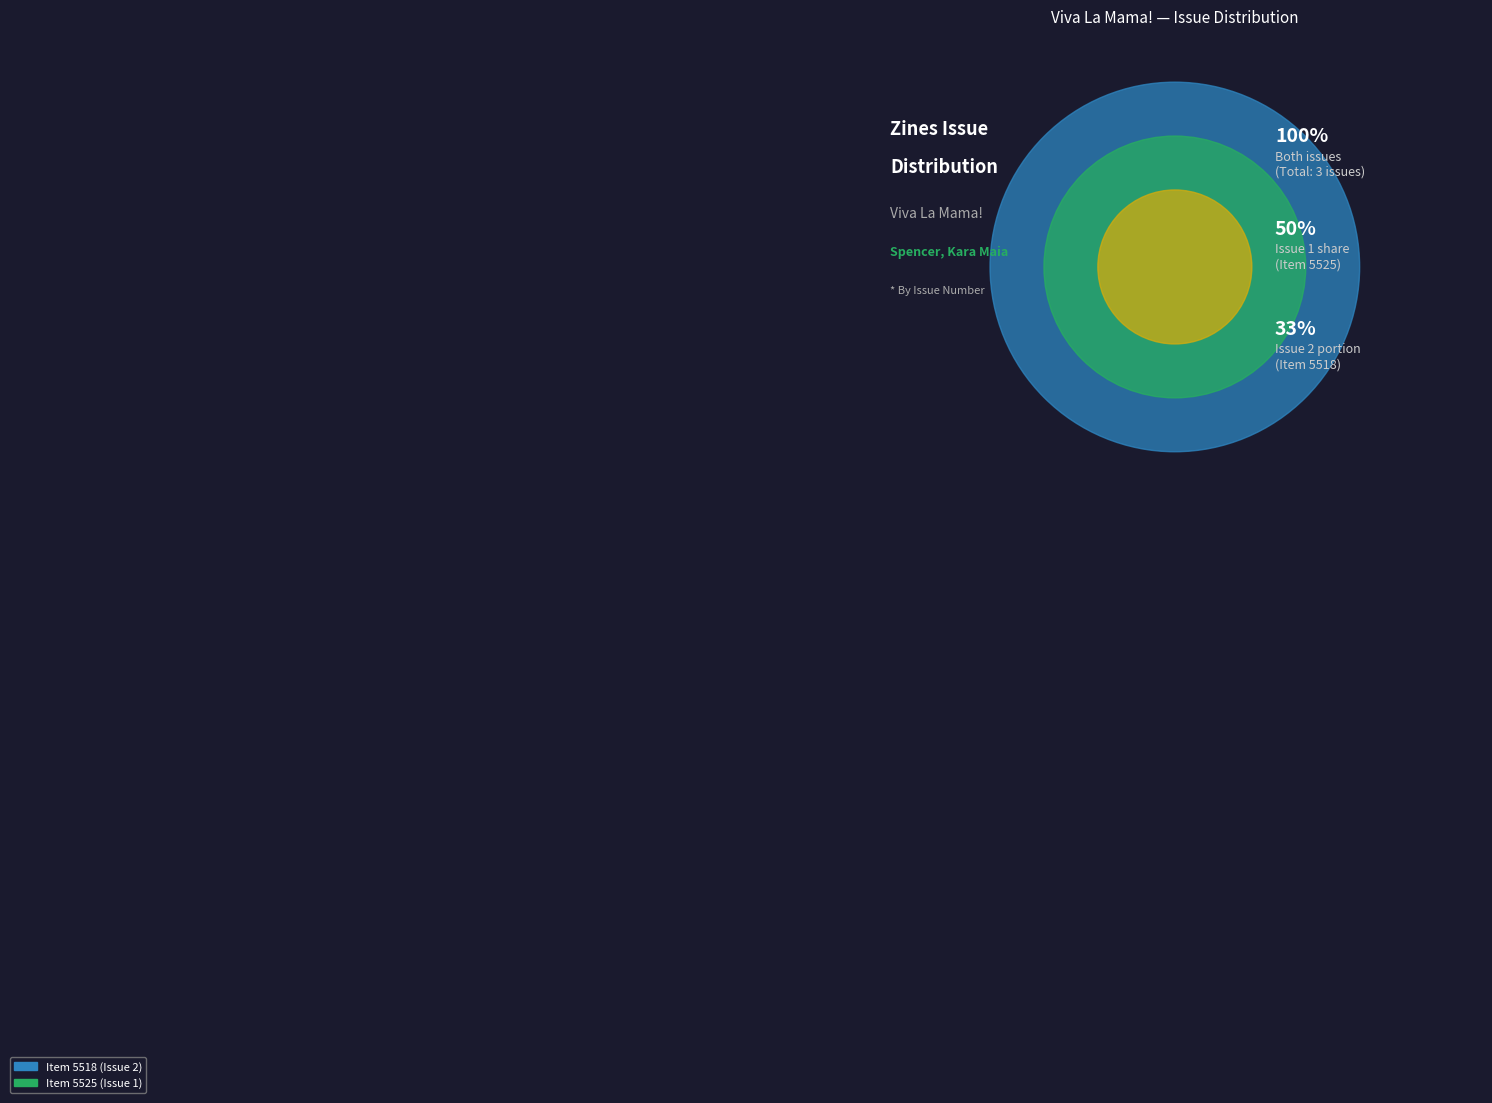

Rank the categories by value from lowest to highest.

5525, 5518